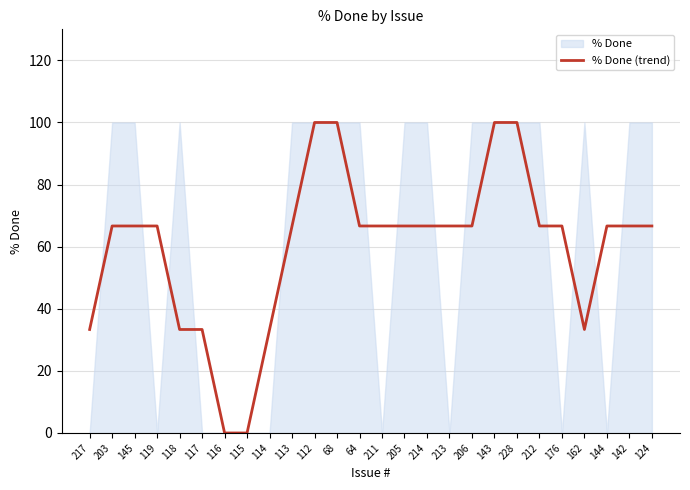

Reading left to right, transcribe all the data shown in this chart.

217=33.3	203=66.7	145=66.7	119=66.7	118=33.3	117=33.3	116=0.0	115=0.0	114=33.3	113=66.7	112=100.0	68=100.0	64=66.7	211=66.7	205=66.7	214=66.7	213=66.7	206=66.7	143=100.0	228=100.0	212=66.7	176=66.7	162=33.3	144=66.7	142=66.7	124=66.7